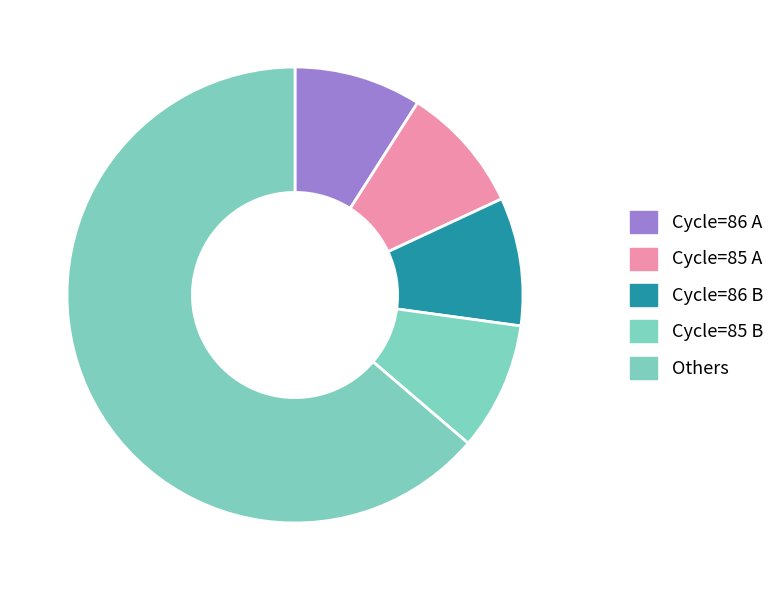

How many segments does this pie chart have?

5